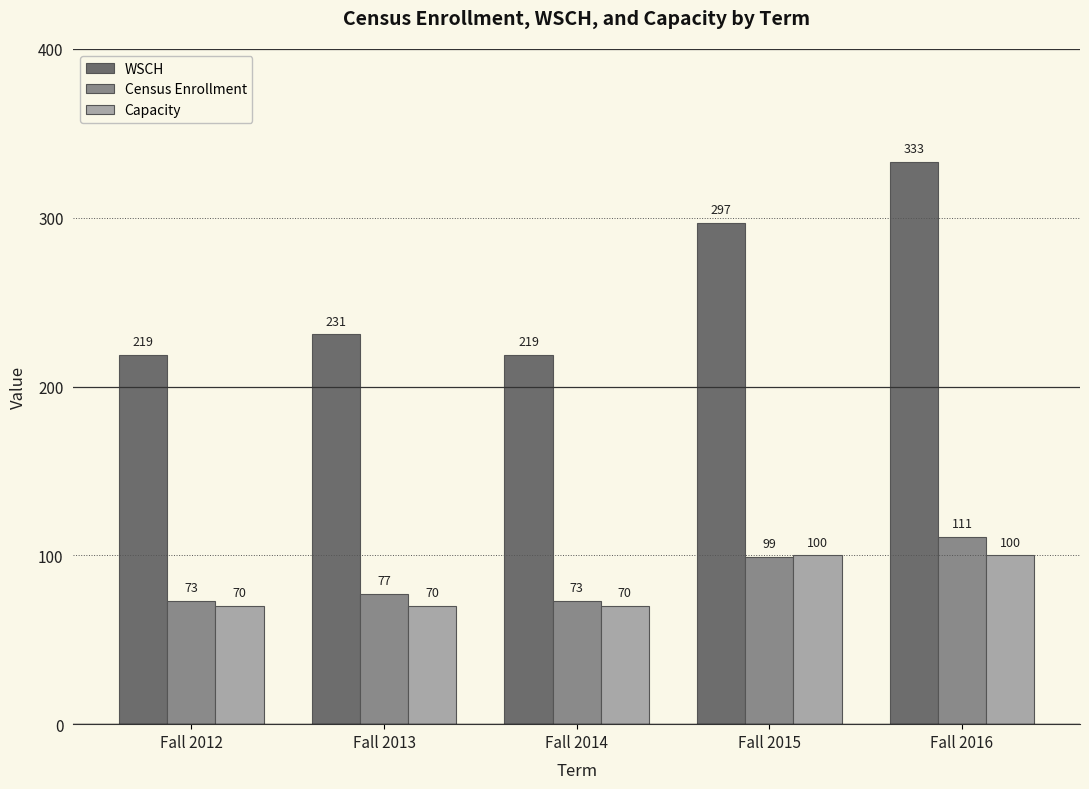

How many series are shown in this chart?

3